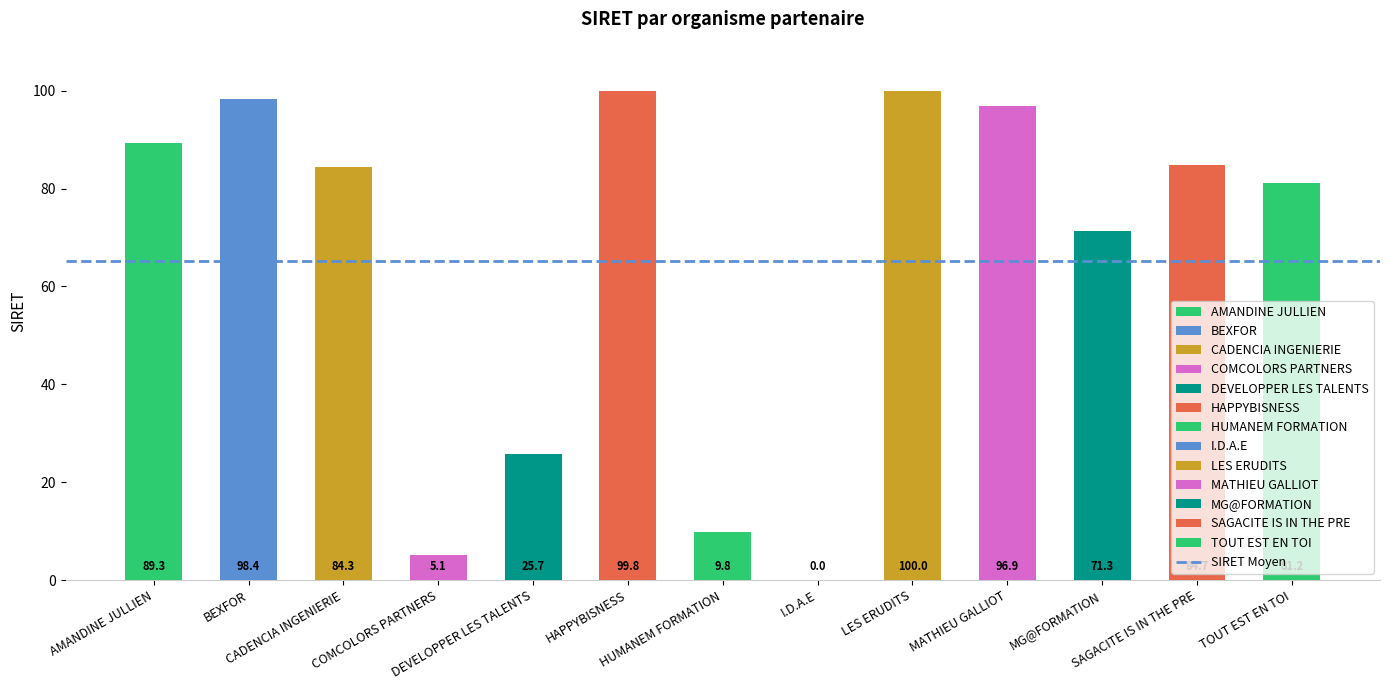

What is the maximum value shown in the chart?

100.0